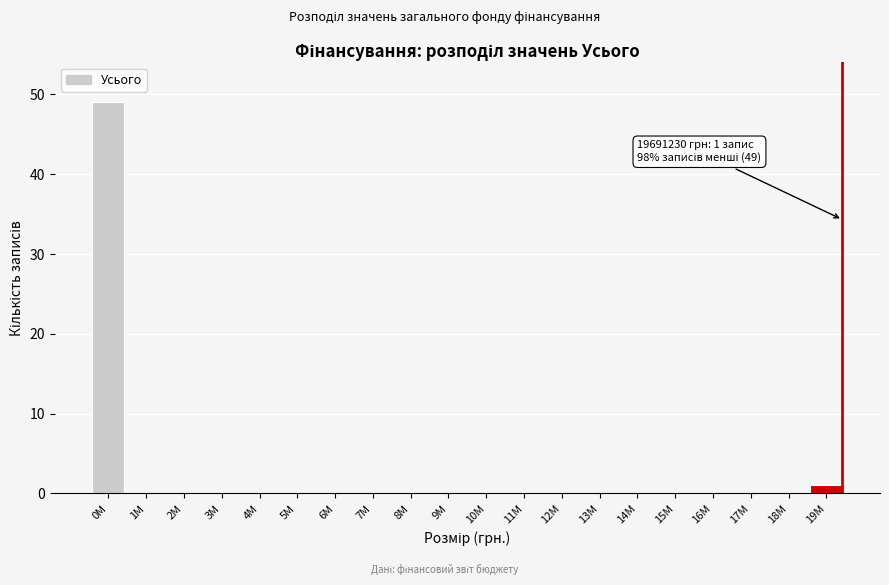

Reading right to left, what are all the values shown in this chart?

19M=1	18M=0	17M=0	16M=0	15M=0	14M=0	13M=0	12M=0	11M=0	10M=0	9M=0	8M=0	7M=0	6M=0	5M=0	4M=0	3M=0	2M=0	1M=0	0M=49